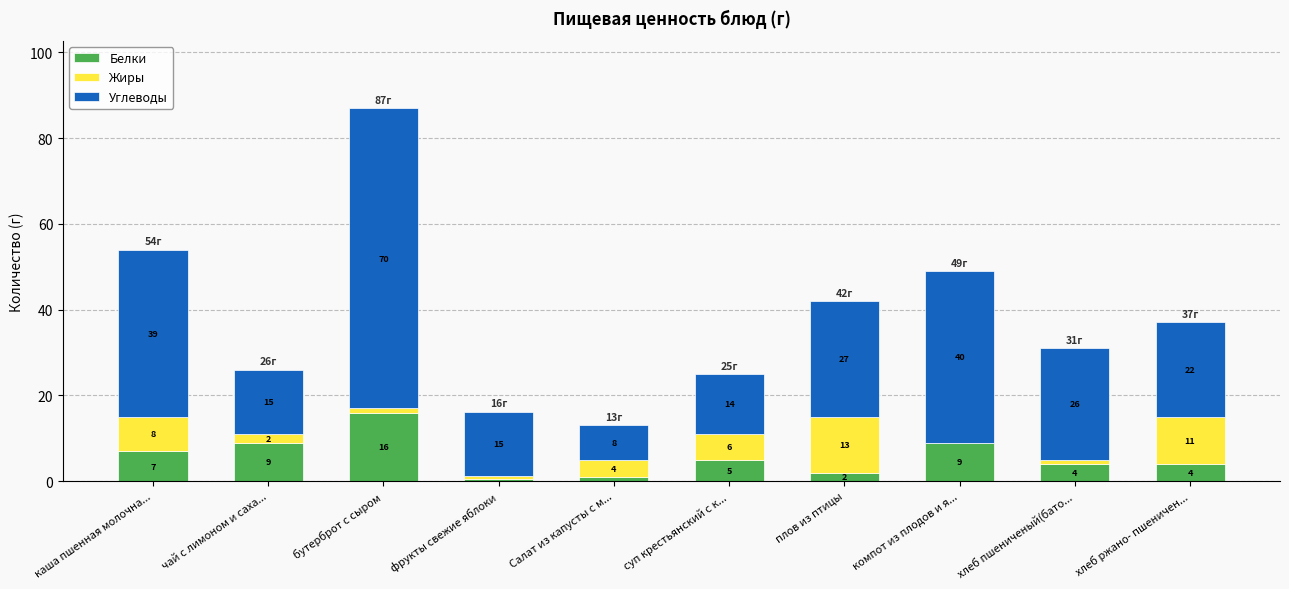

At which category is the sum across all series the highest?

бутерброт с сыром